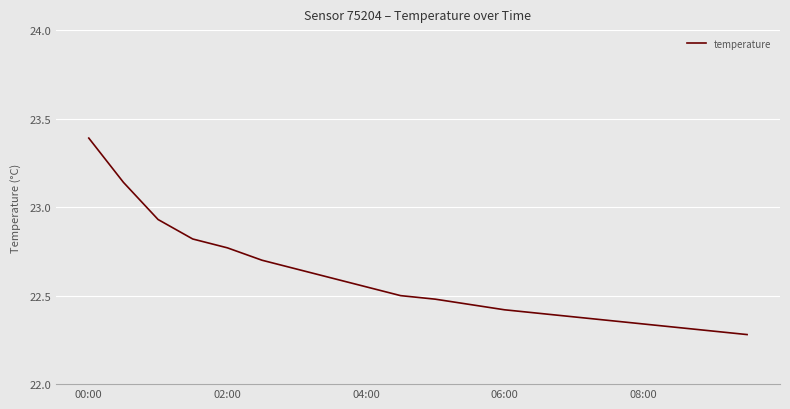

What is the maximum value shown in the chart?

23.4